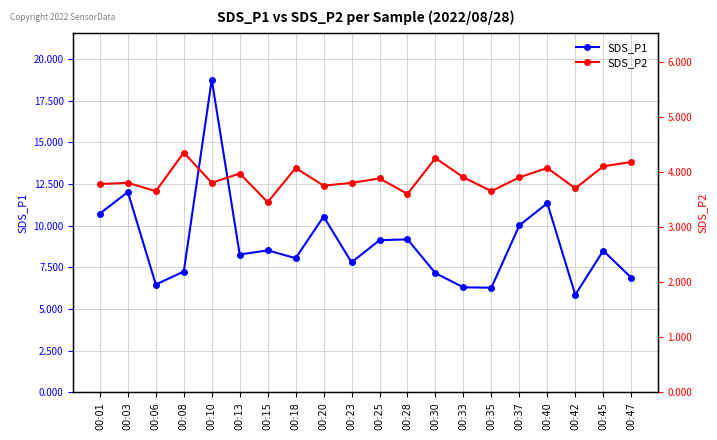

Rank the series at 00:01 from lowest to highest value.

SDS_P2, SDS_P1